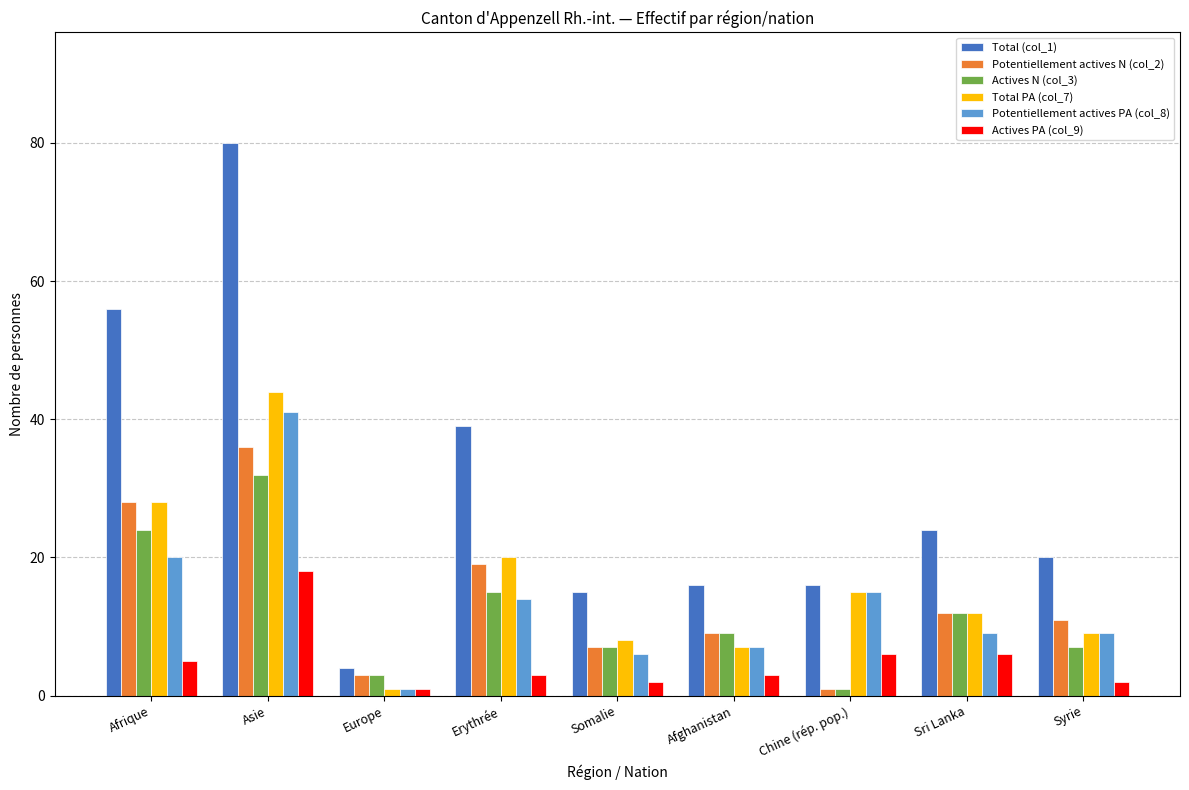

What is the sum of the Total (col_1) values at Chine (rép. pop.) and Asie?

96